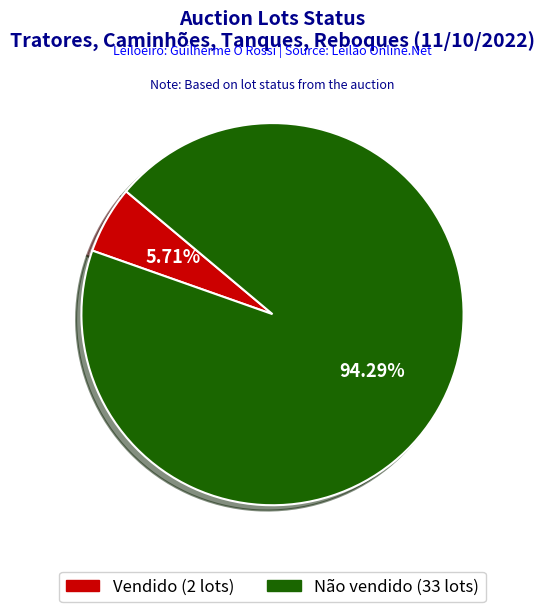

What is the ratio of the value at Não vendido to the value at Vendido?

16.5